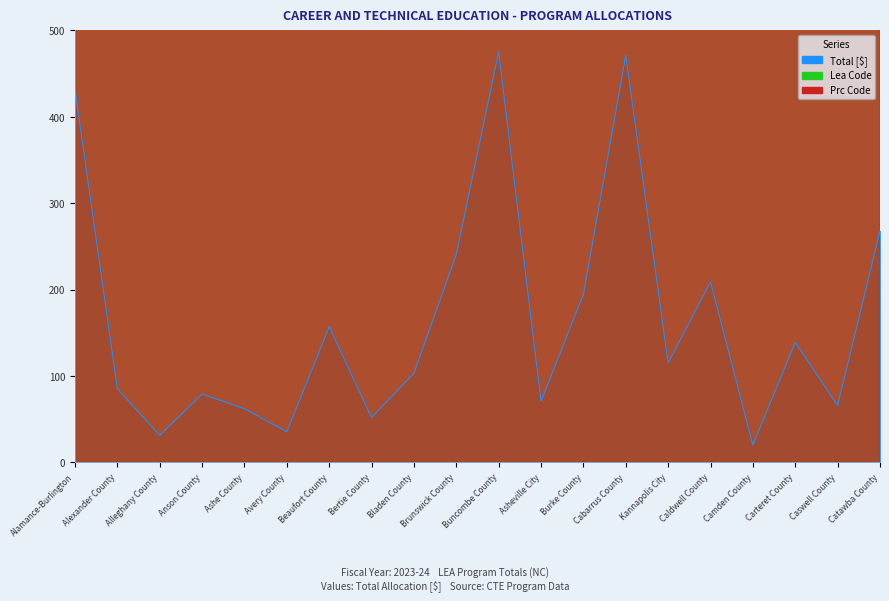

How many values in the Lea series are below 220000?

10